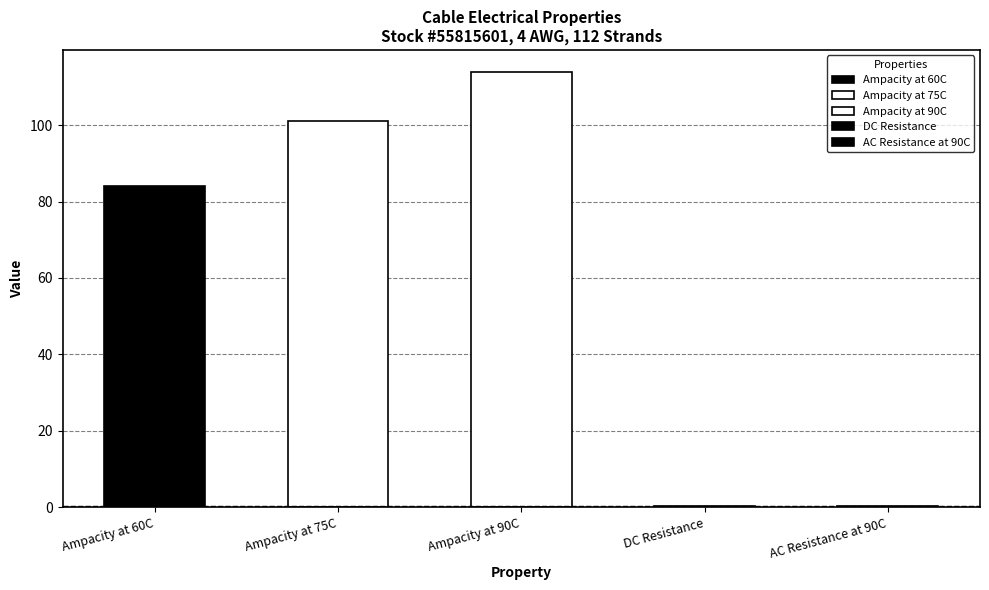

Rank the categories by value from lowest to highest.

DC Resistance, AC Resistance at 90C, Ampacity at 60C, Ampacity at 75C, Ampacity at 90C